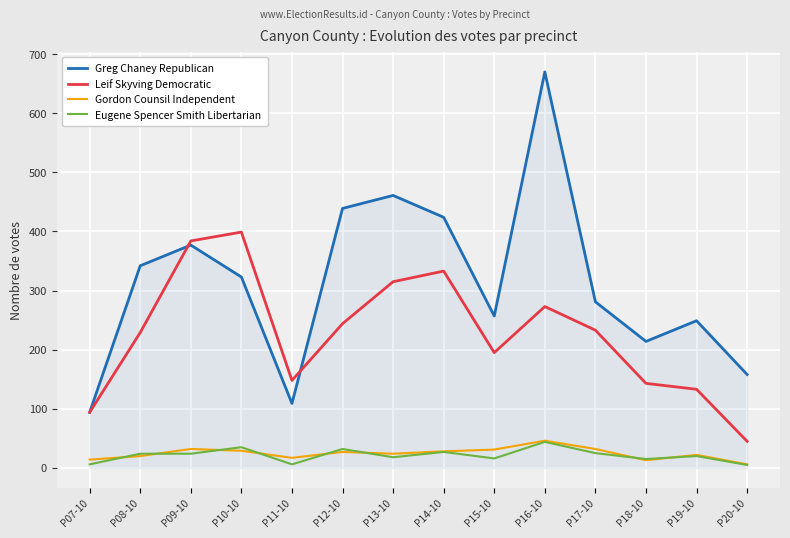

Which category has the highest value in the Eugene Spencer Smith Libertarian series?

P16-10